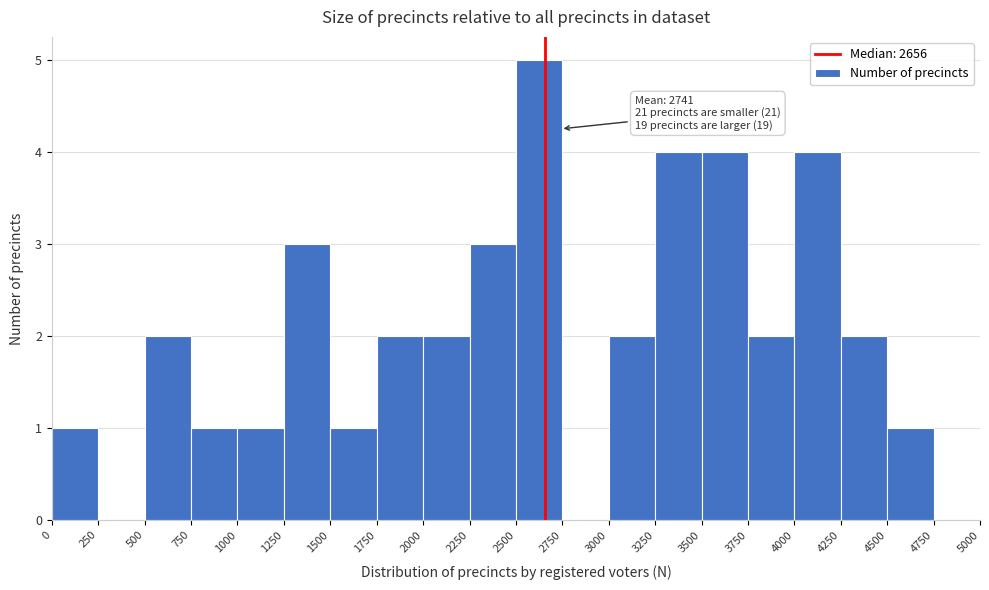

Over which range of the x-axis is the bar tallest?

2500 to 2750